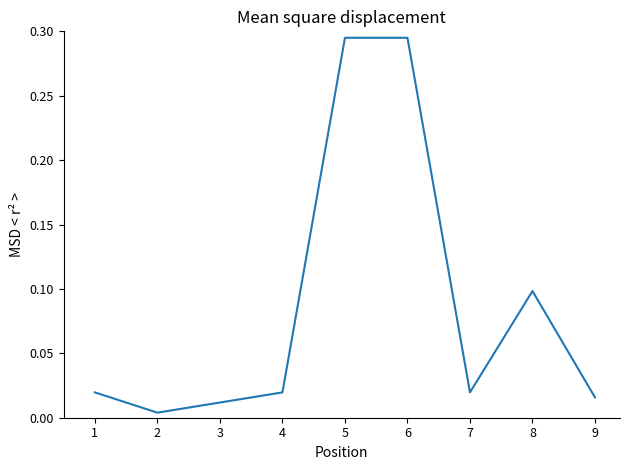

Between 1 and 8, which is larger?

8